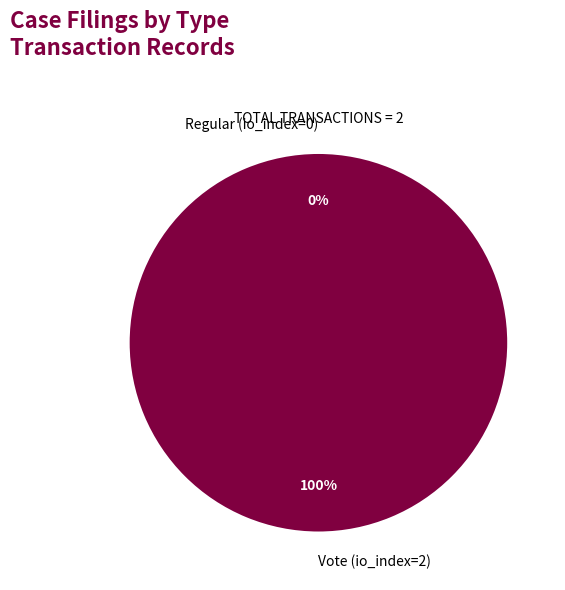

Which category has the smallest portion of the pie?

Regular (io_index=0)